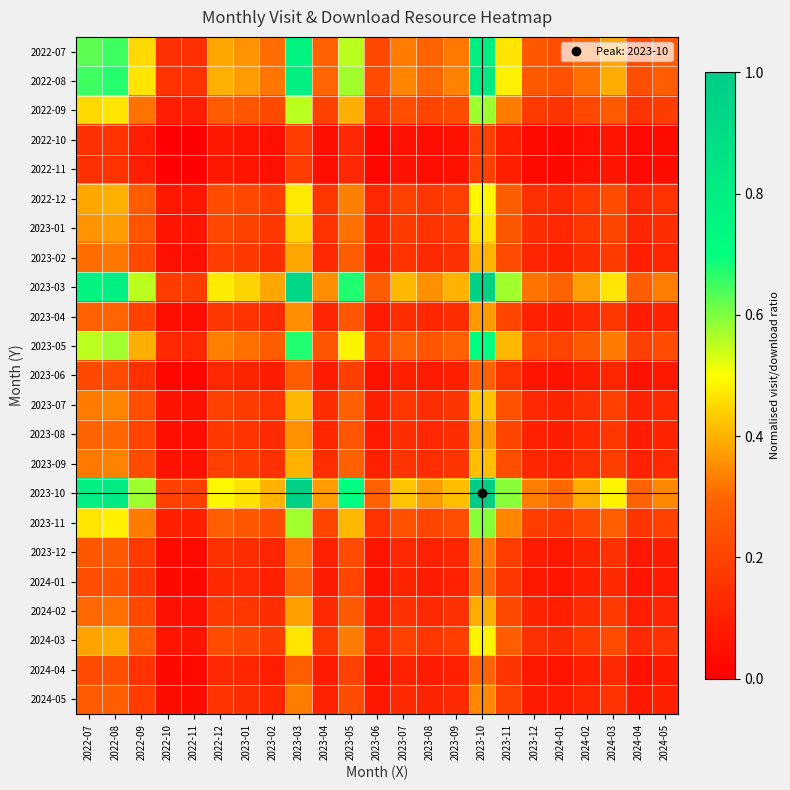

Reading left to right, extract all data points from this chart.

2022-07: 2022-07=0.6	2022-08=0.6	2022-09=0.5	2022-10=0.1	2022-11=0.1	2022-12=0.4	2023-01=0.4	2023-02=0.3	2023-03=0.8	2023-04=0.3	2023-05=0.6	2023-06=0.2	2023-07=0.3	2023-08=0.3	2023-09=0.3	2023-10=0.8	2023-11=0.5	2023-12=0.3	2024-01=0.2	2024-02=0.3	2024-03=0.4	2024-04=0.2	2024-05=0.3
2022-08: 2022-07=0.6	2022-08=0.7	2022-09=0.5	2022-10=0.1	2022-11=0.1	2022-12=0.4	2023-01=0.4	2023-02=0.3	2023-03=0.8	2023-04=0.3	2023-05=0.6	2023-06=0.2	2023-07=0.3	2023-08=0.3	2023-09=0.3	2023-10=0.8	2023-11=0.5	2023-12=0.3	2024-01=0.2	2024-02=0.3	2024-03=0.4	2024-04=0.2	2024-05=0.3
2022-09: 2022-07=0.5	2022-08=0.5	2022-09=0.3	2022-10=0.1	2022-11=0.1	2022-12=0.3	2023-01=0.3	2023-02=0.2	2023-03=0.6	2023-04=0.2	2023-05=0.4	2023-06=0.1	2023-07=0.2	2023-08=0.2	2023-09=0.2	2023-10=0.6	2023-11=0.3	2023-12=0.2	2024-01=0.2	2024-02=0.2	2024-03=0.3	2024-04=0.2	2024-05=0.2
2022-10: 2022-07=0.1	2022-08=0.1	2022-09=0.1	2022-10=0.0	2022-11=0.0	2022-12=0.1	2023-01=0.1	2023-02=0.0	2023-03=0.2	2023-04=0.0	2023-05=0.1	2023-06=0.0	2023-07=0.1	2023-08=0.0	2023-09=0.1	2023-10=0.2	2023-11=0.1	2023-12=0.0	2024-01=0.0	2024-02=0.0	2024-03=0.1	2024-04=0.0	2024-05=0.0
2022-11: 2022-07=0.1	2022-08=0.1	2022-09=0.1	2022-10=0.0	2022-11=0.0	2022-12=0.1	2023-01=0.1	2023-02=0.0	2023-03=0.2	2023-04=0.0	2023-05=0.1	2023-06=0.0	2023-07=0.1	2023-08=0.0	2023-09=0.1	2023-10=0.2	2023-11=0.1	2023-12=0.0	2024-01=0.0	2024-02=0.0	2024-03=0.1	2024-04=0.0	2024-05=0.0
2022-12: 2022-07=0.4	2022-08=0.4	2022-09=0.3	2022-10=0.1	2022-11=0.1	2022-12=0.2	2023-01=0.2	2023-02=0.2	2023-03=0.5	2023-04=0.2	2023-05=0.3	2023-06=0.1	2023-07=0.2	2023-08=0.2	2023-09=0.2	2023-10=0.5	2023-11=0.3	2023-12=0.1	2024-01=0.1	2024-02=0.2	2024-03=0.2	2024-04=0.1	2024-05=0.2
2023-01: 2022-07=0.4	2022-08=0.4	2022-09=0.3	2022-10=0.1	2022-11=0.1	2022-12=0.2	2023-01=0.2	2023-02=0.2	2023-03=0.4	2023-04=0.2	2023-05=0.3	2023-06=0.1	2023-07=0.2	2023-08=0.2	2023-09=0.2	2023-10=0.5	2023-11=0.3	2023-12=0.1	2024-01=0.1	2024-02=0.2	2024-03=0.2	2024-04=0.1	2024-05=0.1
2023-02: 2022-07=0.3	2022-08=0.3	2022-09=0.2	2022-10=0.0	2022-11=0.0	2022-12=0.2	2023-01=0.2	2023-02=0.1	2023-03=0.4	2023-04=0.1	2023-05=0.3	2023-06=0.1	2023-07=0.2	2023-08=0.1	2023-09=0.1	2023-10=0.4	2023-11=0.2	2023-12=0.1	2024-01=0.1	2024-02=0.1	2024-03=0.2	2024-04=0.1	2024-05=0.1
2023-03: 2022-07=0.8	2022-08=0.8	2022-09=0.6	2022-10=0.2	2022-11=0.2	2022-12=0.5	2023-01=0.4	2023-02=0.4	2023-03=0.9	2023-04=0.4	2023-05=0.7	2023-06=0.3	2023-07=0.4	2023-08=0.4	2023-09=0.4	2023-10=1.0	2023-11=0.6	2023-12=0.3	2024-01=0.3	2024-02=0.4	2024-03=0.5	2024-04=0.3	2024-05=0.3
2023-04: 2022-07=0.3	2022-08=0.3	2022-09=0.2	2022-10=0.0	2022-11=0.0	2022-12=0.2	2023-01=0.2	2023-02=0.1	2023-03=0.4	2023-04=0.1	2023-05=0.2	2023-06=0.1	2023-07=0.1	2023-08=0.1	2023-09=0.1	2023-10=0.4	2023-11=0.2	2023-12=0.1	2024-01=0.1	2024-02=0.1	2024-03=0.2	2024-04=0.1	2024-05=0.1
2023-05: 2022-07=0.6	2022-08=0.6	2022-09=0.4	2022-10=0.1	2022-11=0.1	2022-12=0.3	2023-01=0.3	2023-02=0.3	2023-03=0.7	2023-04=0.2	2023-05=0.5	2023-06=0.2	2023-07=0.3	2023-08=0.3	2023-09=0.3	2023-10=0.7	2023-11=0.4	2023-12=0.2	2024-01=0.2	2024-02=0.3	2024-03=0.3	2024-04=0.2	2024-05=0.2
2023-06: 2022-07=0.2	2022-08=0.2	2022-09=0.1	2022-10=0.0	2022-11=0.0	2022-12=0.1	2023-01=0.1	2023-02=0.1	2023-03=0.3	2023-04=0.1	2023-05=0.2	2023-06=0.1	2023-07=0.1	2023-08=0.1	2023-09=0.1	2023-10=0.3	2023-11=0.2	2023-12=0.1	2024-01=0.1	2024-02=0.1	2024-03=0.1	2024-04=0.1	2024-05=0.1
2023-07: 2022-07=0.3	2022-08=0.3	2022-09=0.2	2022-10=0.1	2022-11=0.1	2022-12=0.2	2023-01=0.2	2023-02=0.2	2023-03=0.4	2023-04=0.1	2023-05=0.3	2023-06=0.1	2023-07=0.2	2023-08=0.1	2023-09=0.2	2023-10=0.4	2023-11=0.2	2023-12=0.1	2024-01=0.1	2024-02=0.1	2024-03=0.2	2024-04=0.1	2024-05=0.1
2023-08: 2022-07=0.3	2022-08=0.3	2022-09=0.2	2022-10=0.0	2022-11=0.0	2022-12=0.2	2023-01=0.2	2023-02=0.1	2023-03=0.4	2023-04=0.1	2023-05=0.3	2023-06=0.1	2023-07=0.1	2023-08=0.1	2023-09=0.1	2023-10=0.4	2023-11=0.2	2023-12=0.1	2024-01=0.1	2024-02=0.1	2024-03=0.2	2024-04=0.1	2024-05=0.1
2023-09: 2022-07=0.3	2022-08=0.3	2022-09=0.2	2022-10=0.1	2022-11=0.1	2022-12=0.2	2023-01=0.2	2023-02=0.1	2023-03=0.4	2023-04=0.1	2023-05=0.3	2023-06=0.1	2023-07=0.2	2023-08=0.1	2023-09=0.2	2023-10=0.4	2023-11=0.2	2023-12=0.1	2024-01=0.1	2024-02=0.1	2024-03=0.2	2024-04=0.1	2024-05=0.1
2023-10: 2022-07=0.8	2022-08=0.8	2022-09=0.6	2022-10=0.2	2022-11=0.2	2022-12=0.5	2023-01=0.5	2023-02=0.4	2023-03=1.0	2023-04=0.4	2023-05=0.7	2023-06=0.3	2023-07=0.4	2023-08=0.4	2023-09=0.4	2023-10=1.0	2023-11=0.6	2023-12=0.3	2024-01=0.3	2024-02=0.4	2024-03=0.5	2024-04=0.3	2024-05=0.3
2023-11: 2022-07=0.5	2022-08=0.5	2022-09=0.3	2022-10=0.1	2022-11=0.1	2022-12=0.3	2023-01=0.3	2023-02=0.2	2023-03=0.6	2023-04=0.2	2023-05=0.4	2023-06=0.2	2023-07=0.2	2023-08=0.2	2023-09=0.2	2023-10=0.6	2023-11=0.3	2023-12=0.2	2024-01=0.2	2024-02=0.2	2024-03=0.3	2024-04=0.2	2024-05=0.2
2023-12: 2022-07=0.3	2022-08=0.3	2022-09=0.2	2022-10=0.0	2022-11=0.0	2022-12=0.1	2023-01=0.1	2023-02=0.1	2023-03=0.3	2023-04=0.1	2023-05=0.2	2023-06=0.1	2023-07=0.1	2023-08=0.1	2023-09=0.1	2023-10=0.3	2023-11=0.2	2023-12=0.1	2024-01=0.1	2024-02=0.1	2024-03=0.1	2024-04=0.1	2024-05=0.1
2024-01: 2022-07=0.2	2022-08=0.2	2022-09=0.2	2022-10=0.0	2022-11=0.0	2022-12=0.1	2023-01=0.1	2023-02=0.1	2023-03=0.3	2023-04=0.1	2023-05=0.2	2023-06=0.1	2023-07=0.1	2023-08=0.1	2023-09=0.1	2023-10=0.3	2023-11=0.2	2023-12=0.1	2024-01=0.1	2024-02=0.1	2024-03=0.1	2024-04=0.1	2024-05=0.1
2024-02: 2022-07=0.3	2022-08=0.3	2022-09=0.2	2022-10=0.0	2022-11=0.0	2022-12=0.2	2023-01=0.2	2023-02=0.1	2023-03=0.4	2023-04=0.1	2023-05=0.3	2023-06=0.1	2023-07=0.1	2023-08=0.1	2023-09=0.1	2023-10=0.4	2023-11=0.2	2023-12=0.1	2024-01=0.1	2024-02=0.1	2024-03=0.2	2024-04=0.1	2024-05=0.1
2024-03: 2022-07=0.4	2022-08=0.4	2022-09=0.3	2022-10=0.1	2022-11=0.1	2022-12=0.2	2023-01=0.2	2023-02=0.2	2023-03=0.5	2023-04=0.2	2023-05=0.3	2023-06=0.1	2023-07=0.2	2023-08=0.2	2023-09=0.2	2023-10=0.5	2023-11=0.3	2023-12=0.1	2024-01=0.1	2024-02=0.2	2024-03=0.2	2024-04=0.1	2024-05=0.1
2024-04: 2022-07=0.2	2022-08=0.2	2022-09=0.2	2022-10=0.0	2022-11=0.0	2022-12=0.1	2023-01=0.1	2023-02=0.1	2023-03=0.3	2023-04=0.1	2023-05=0.2	2023-06=0.1	2023-07=0.1	2023-08=0.1	2023-09=0.1	2023-10=0.3	2023-11=0.2	2023-12=0.1	2024-01=0.1	2024-02=0.1	2024-03=0.1	2024-04=0.1	2024-05=0.1
2024-05: 2022-07=0.3	2022-08=0.3	2022-09=0.2	2022-10=0.0	2022-11=0.0	2022-12=0.2	2023-01=0.1	2023-02=0.1	2023-03=0.3	2023-04=0.1	2023-05=0.2	2023-06=0.1	2023-07=0.1	2023-08=0.1	2023-09=0.1	2023-10=0.3	2023-11=0.2	2023-12=0.1	2024-01=0.1	2024-02=0.1	2024-03=0.1	2024-04=0.1	2024-05=0.1